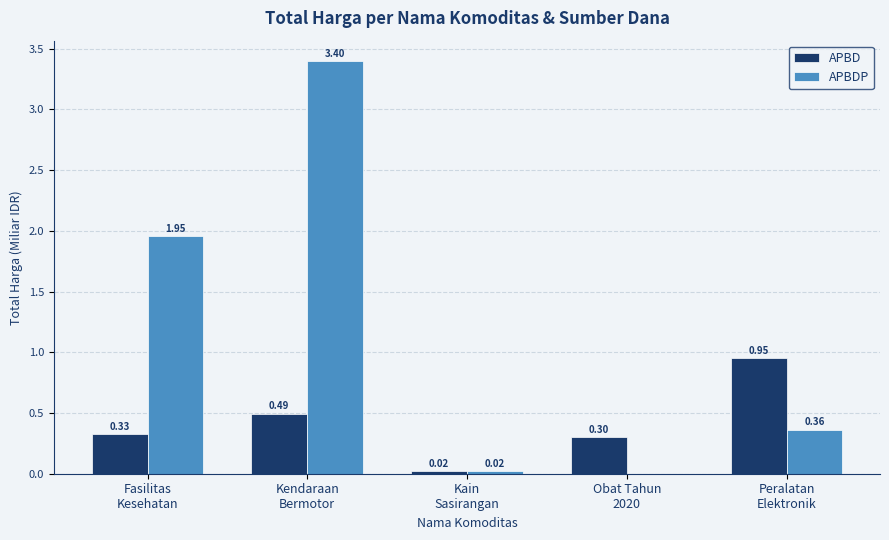

Which series has the largest total across all categories?

APBDP